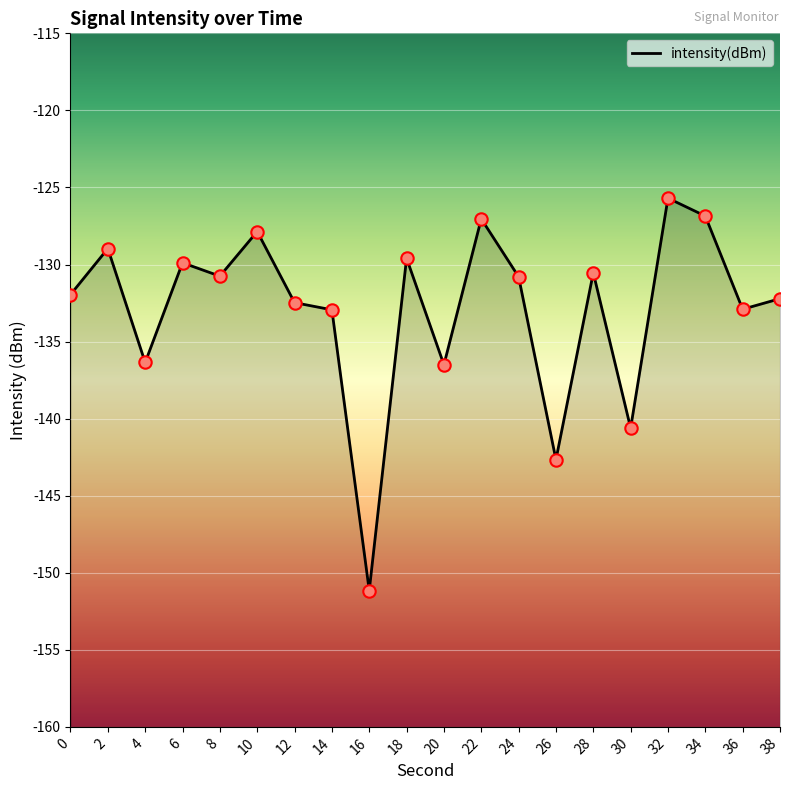

Between 24 and 36, which is larger?

24